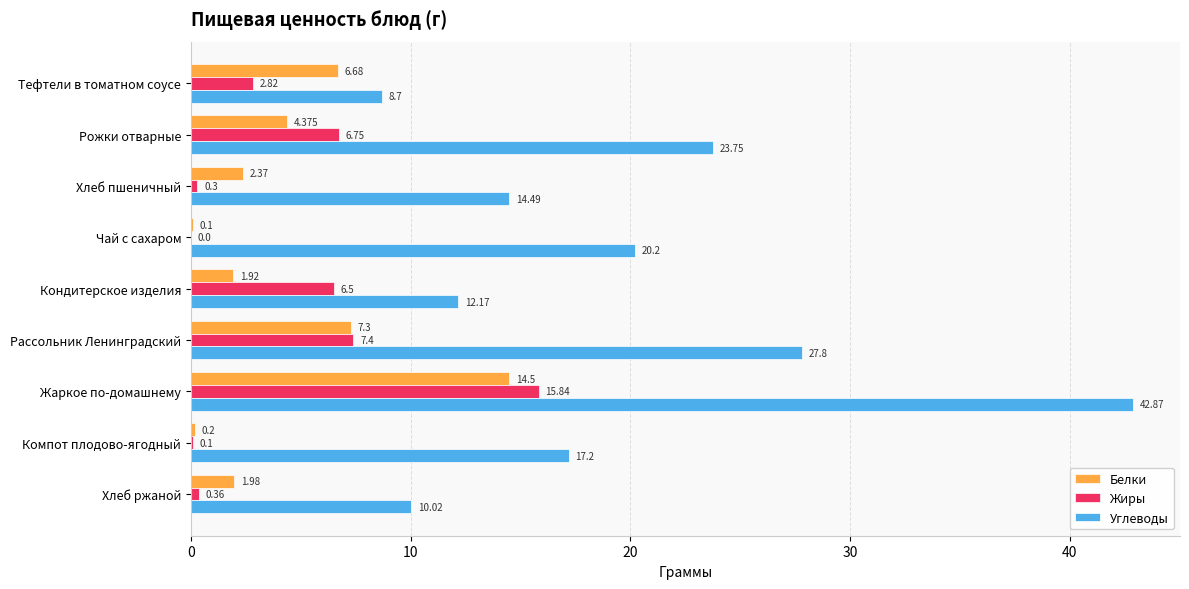

Which series has the largest total across all categories?

Углеводы